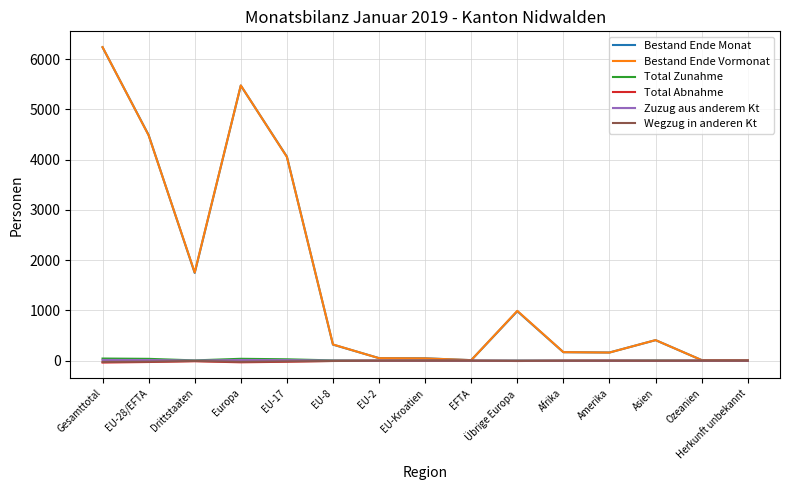

What are all the series names shown in the legend?

Bestand Ende Monat, Bestand Ende Vormonat, Total Zunahme, Total Abnahme, Zuzug aus anderem Kt, Wegzug in anderen Kt